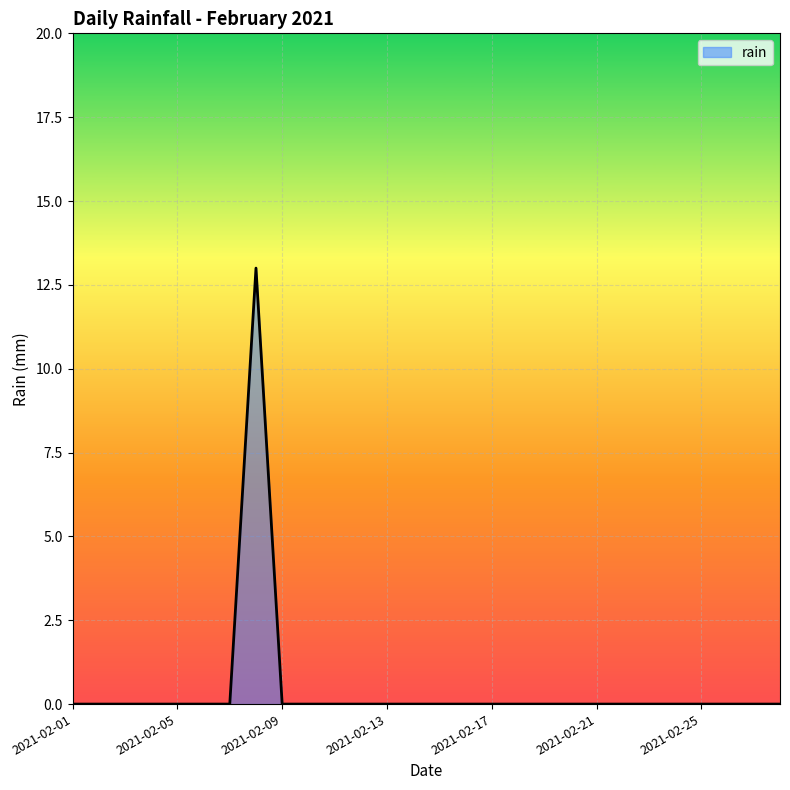

What is the maximum value shown in the chart?

13